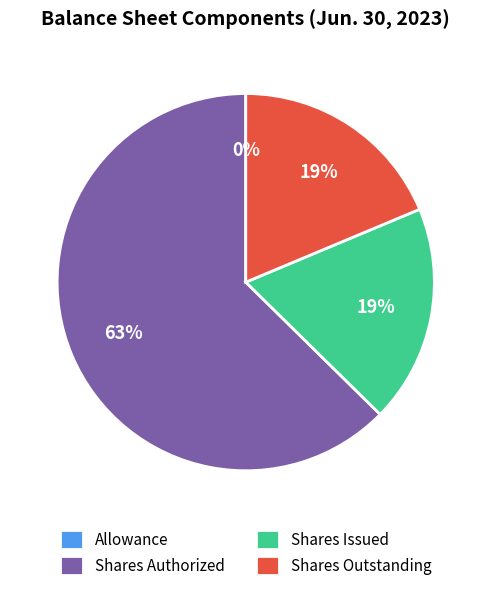

The Shares Outstanding slice represents 19% of the pie. True or false?

True